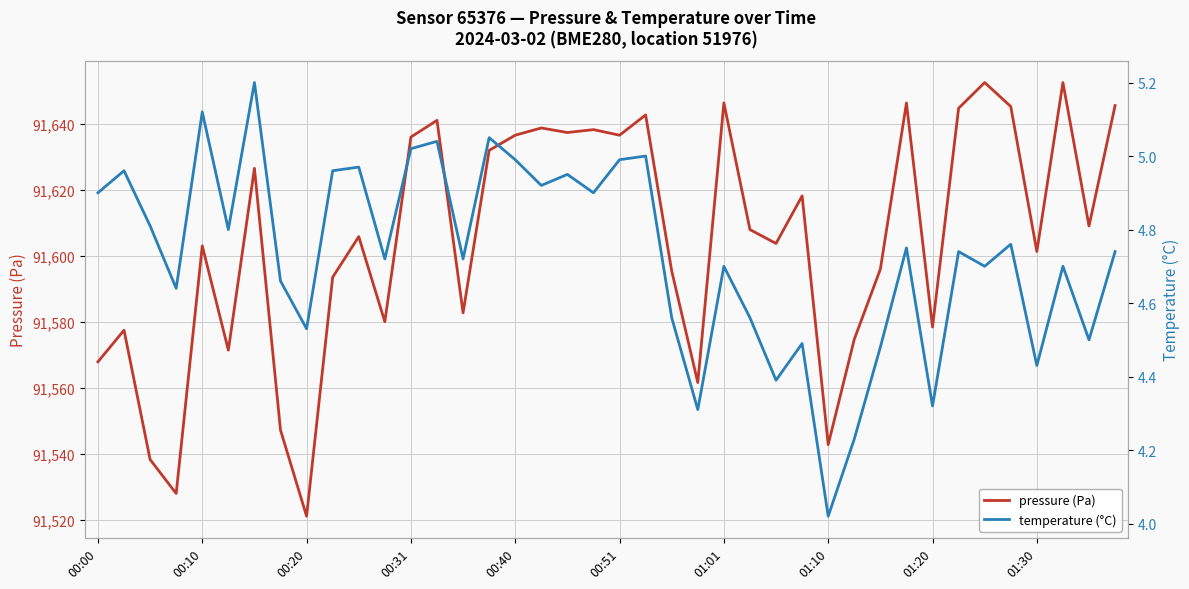

What is the value of the temperature (°C) point at the 28th from the left?

4.5